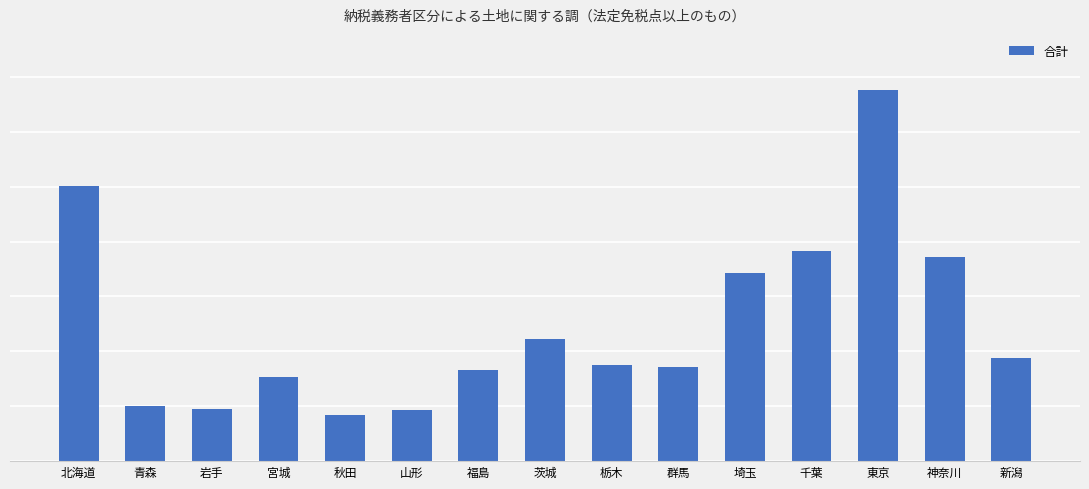

Reading right to left, what are all the values shown in this chart?

47082	93167	169203	95595	85817	42874	43671	55646	41485	23292	20835	38191	23879	25262	125438